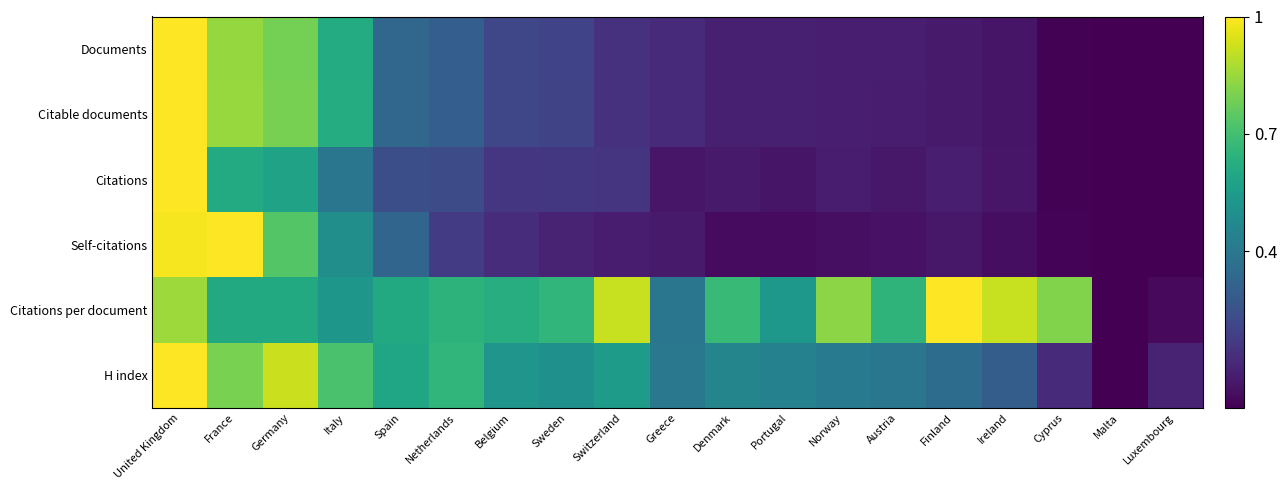

Which has a higher value, Switzerland or Norway?

Switzerland